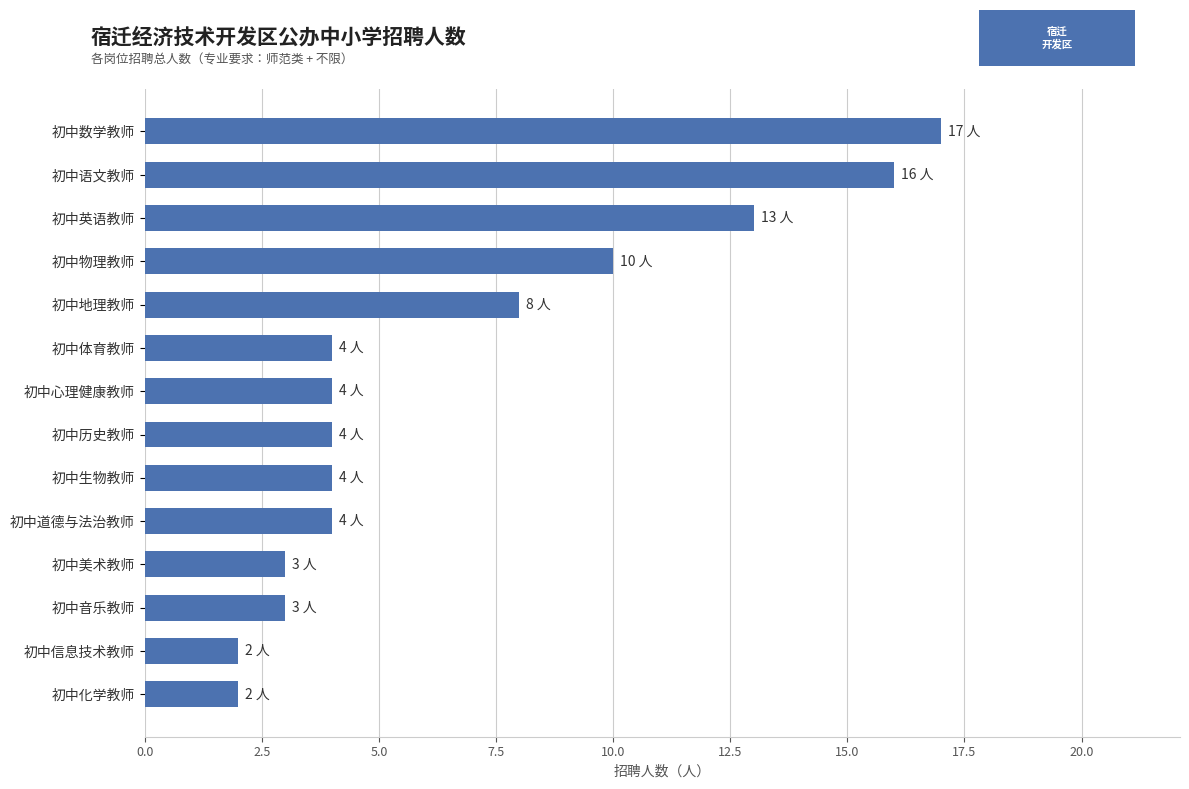

What is the sum of the values at 初中数学教师 and 初中道德与法治教师?

21